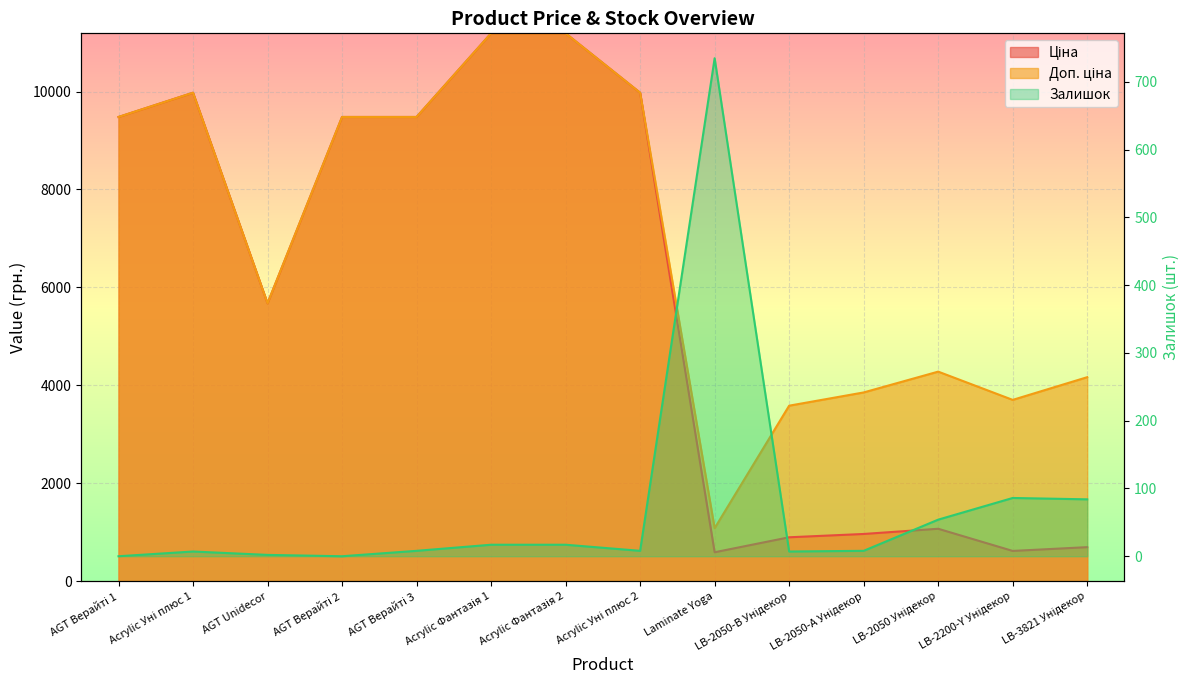

Reading left to right, extract all data points from this chart.

Ціна: AGT Верайті 1=9480.1	Acrylic Уні плюс 1=9975.0	AGT Unidecor=5673.8	AGT Верайті 2=9480.1	AGT Верайті 3=9480.1	Acrylic Фантазія 1=11188.2	Acrylic Фантазія 2=11188.2	Acrylic Уні плюс 2=9975.0	Laminate Yoga=589.9	LB-2050-В Унідекор=895.9	LB-2050-А Унідекор=963.5	LB-2050 Унідекор=1069.8	LB-2200-Y Унідекор=617.0	LB-3821 Унідекор=694.3
Доп. ціна: AGT Верайті 1=9480.1	Acrylic Уні плюс 1=9975.0	AGT Unidecor=5673.8	AGT Верайті 2=9480.1	AGT Верайті 3=9480.1	Acrylic Фантазія 1=11188.2	Acrylic Фантазія 2=11188.2	Acrylic Уні плюс 2=9975.0	Laminate Yoga=1081.7	LB-2050-В Унідекор=3583.6	LB-2050-А Унідекор=3854.0	LB-2050 Унідекор=4279.1	LB-2200-Y Унідекор=3701.9	LB-3821 Унідекор=4165.6
Залишок: AGT Верайті 1=0.0	Acrylic Уні плюс 1=7.0	AGT Unidecor=2.0	AGT Верайті 2=0.0	AGT Верайті 3=8.0	Acrylic Фантазія 1=17.0	Acrylic Фантазія 2=17.0	Acrylic Уні плюс 2=8.0	Laminate Yoga=735.0	LB-2050-В Унідекор=7.0	LB-2050-А Унідекор=8.0	LB-2050 Унідекор=54.0	LB-2200-Y Унідекор=86.0	LB-3821 Унідекор=84.0